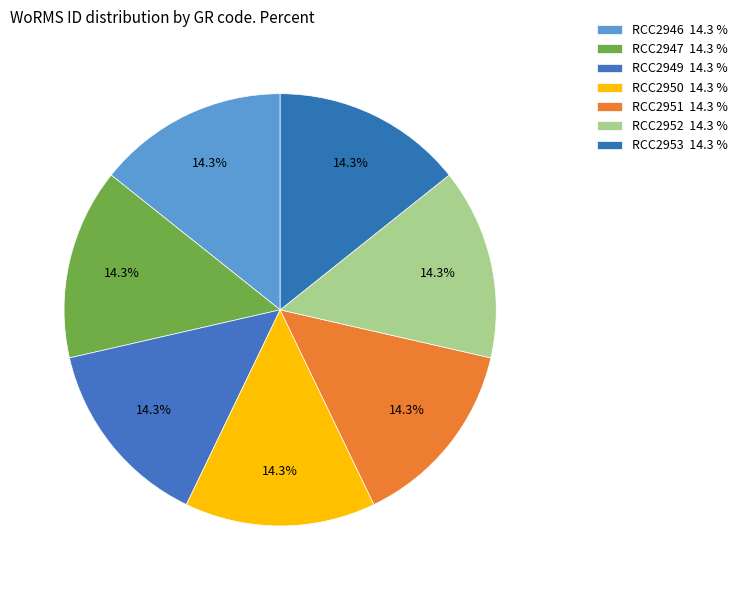

To the nearest percent, what percentage of the pie is RCC2946?

14%